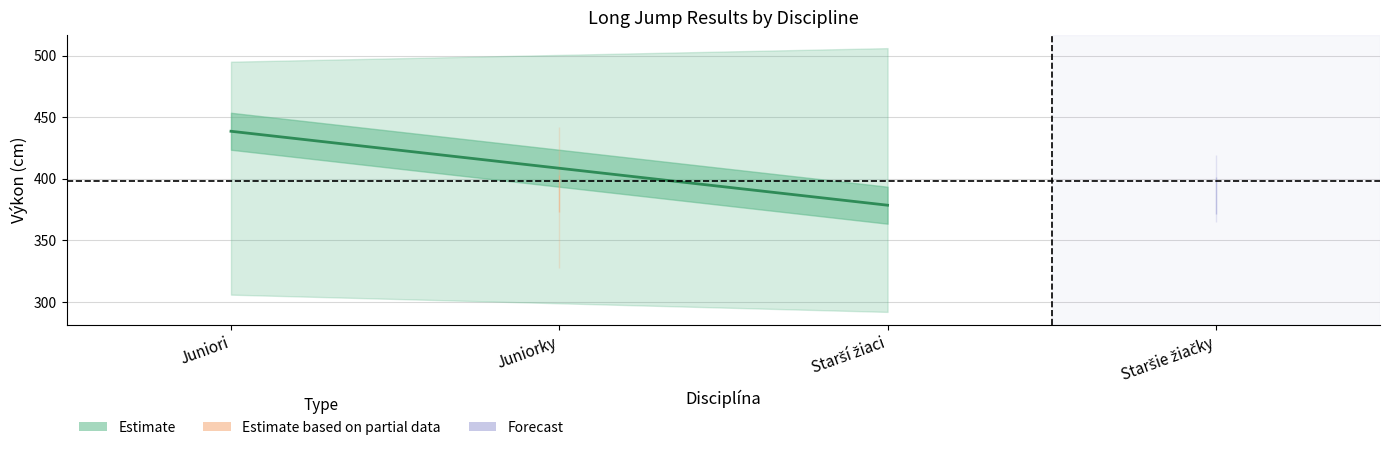

True or false: Výkon and Poradie cross at least once.

False